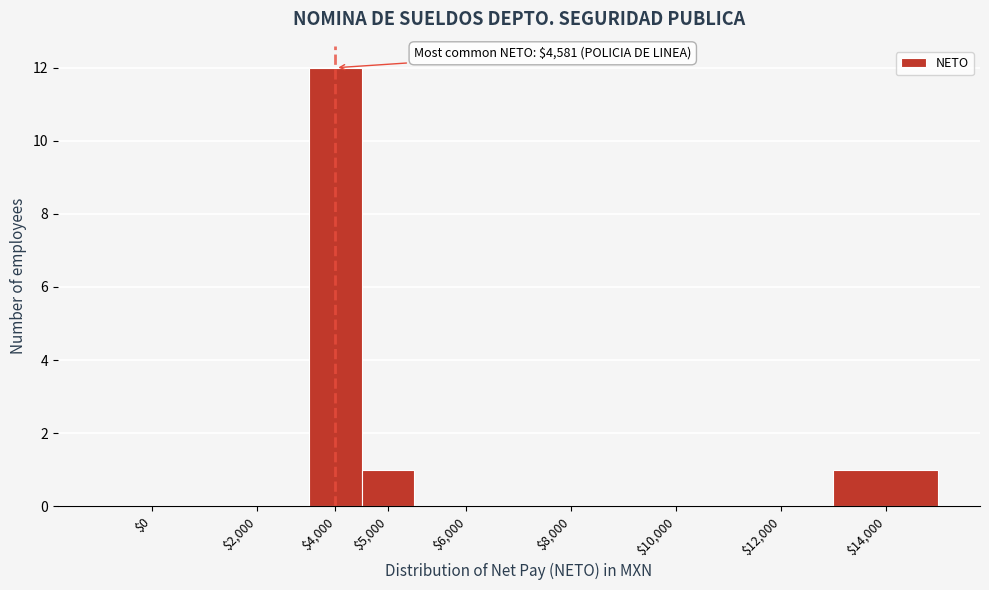

Is it true that the value at $14,000 is 1?

True